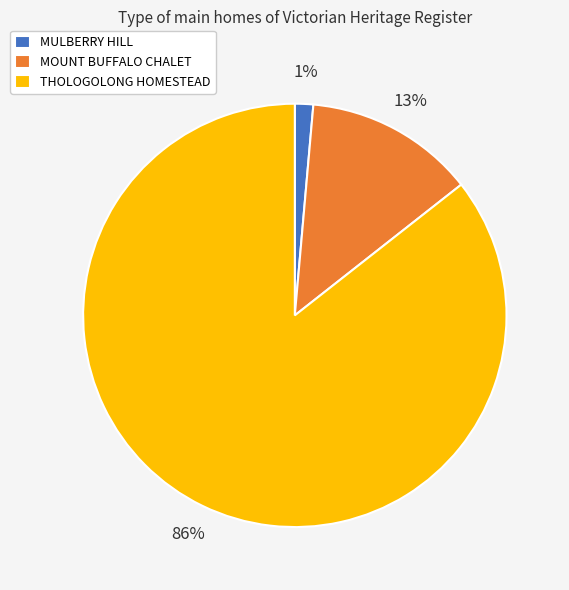

Between MULBERRY HILL and MOUNT BUFFALO CHALET, which is larger?

MOUNT BUFFALO CHALET